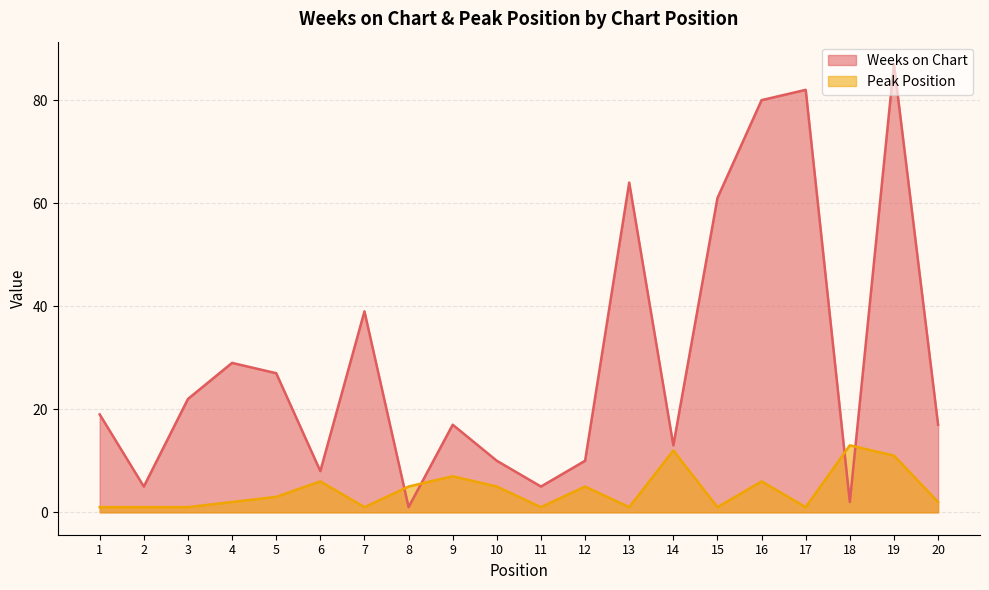

True or false: Peak Position has a value of 3 at 4.

False